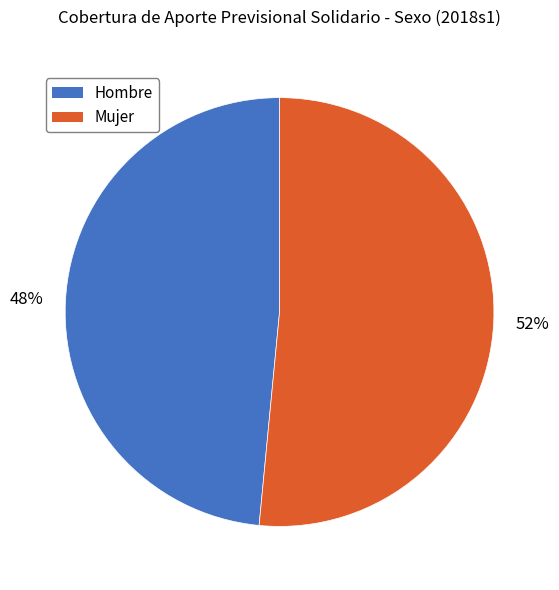

Is there a majority slice in this chart?

Yes